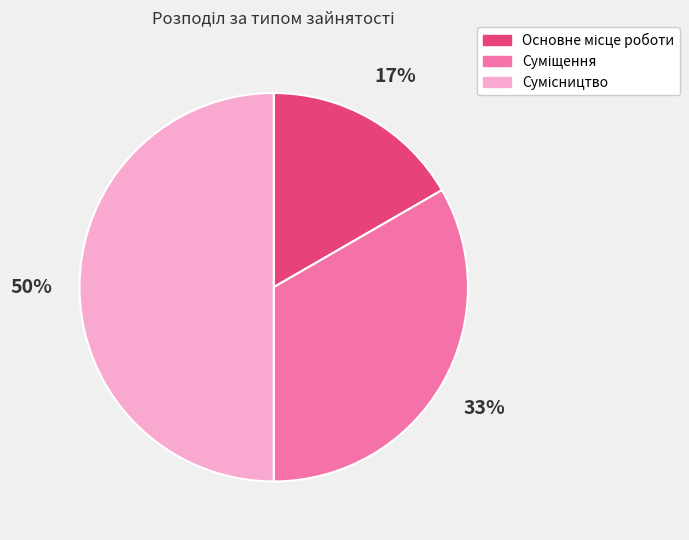

To the nearest percent, what is the difference between the largest and smallest slice percentages?

33%